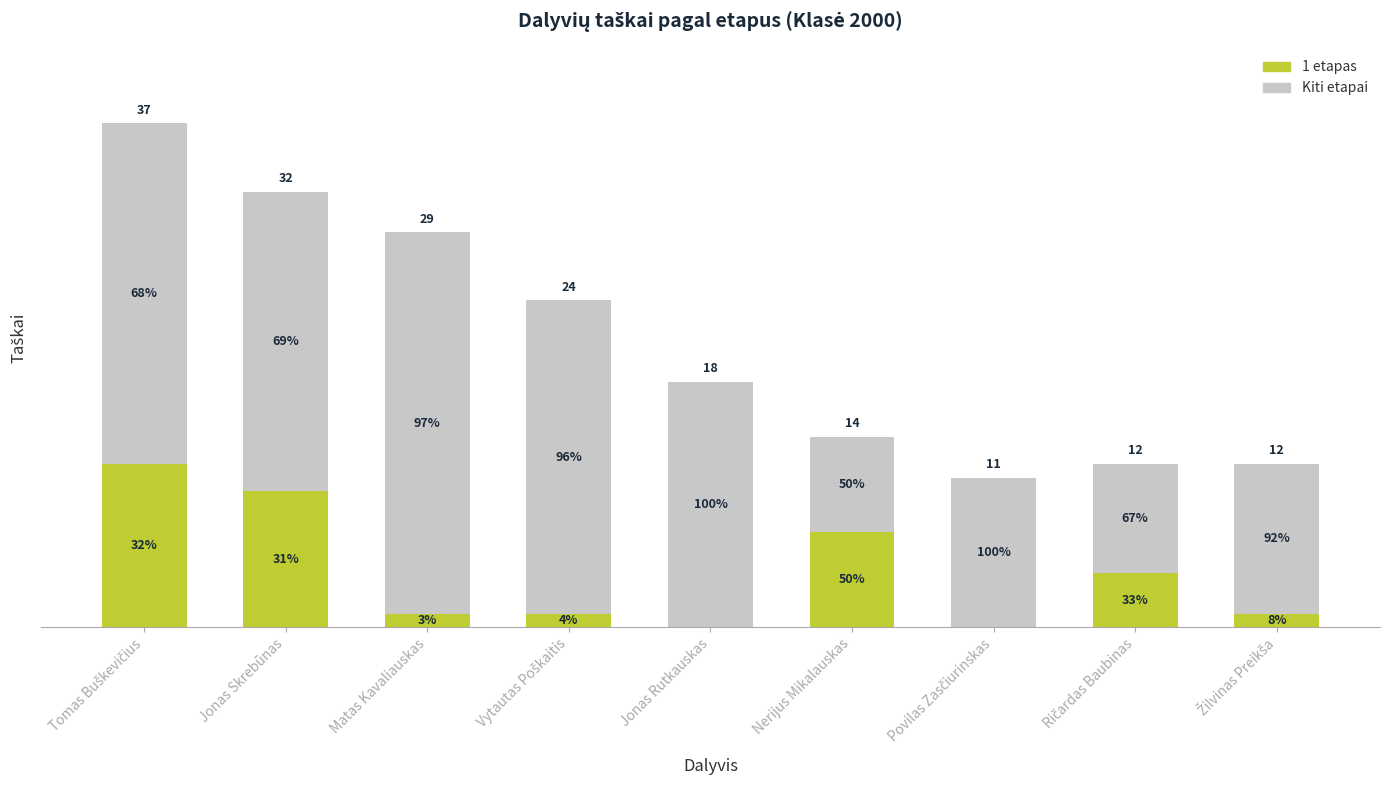

Are the bars grouped side by side (vs. stacked)?

No